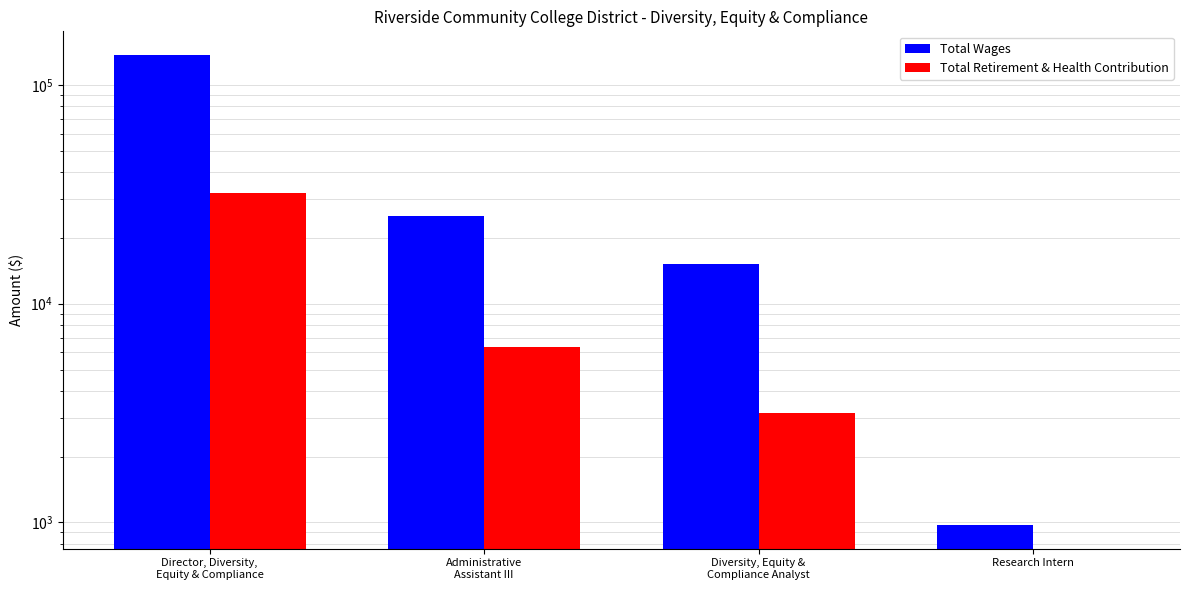

Reading left to right, extract all data points from this chart.

Total Wages: Director, Diversity,
Equity & Compliance=137539	Administrative
Assistant III=25177	Diversity, Equity &
Compliance Analyst=15252	Research Intern=971
Total Retirement & Health Contribution: Director, Diversity,
Equity & Compliance=32217	Administrative
Assistant III=6321	Diversity, Equity &
Compliance Analyst=3151	Research Intern=0